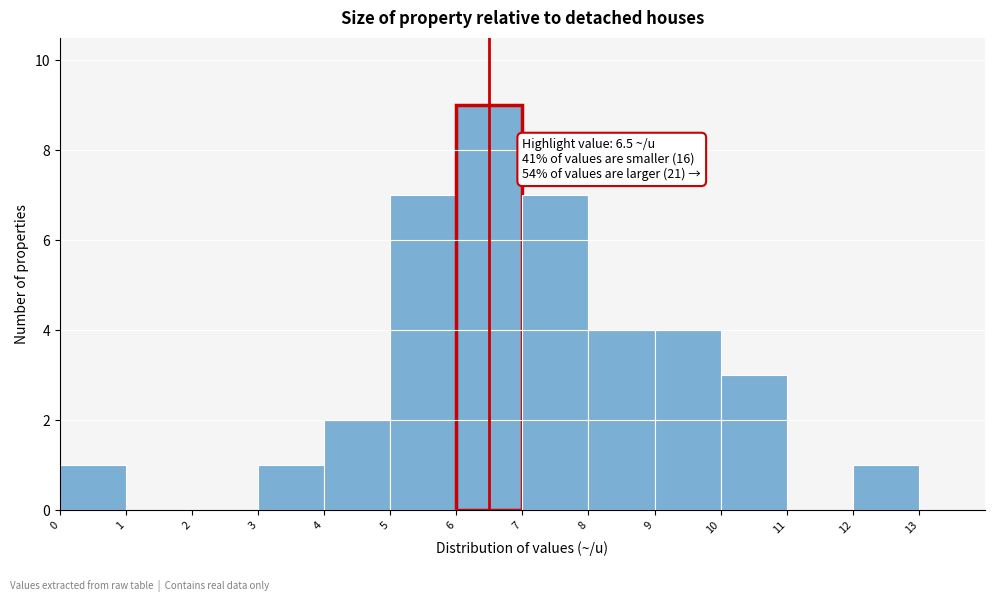

Over which range of the x-axis is the bar tallest?

6 to 7